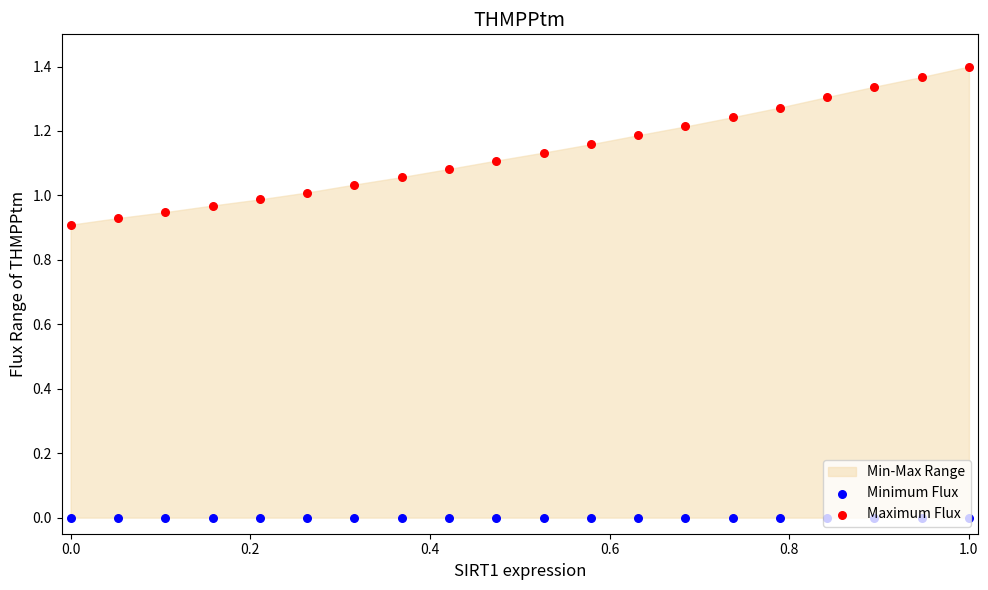

Is the value of Minimum Flux at −0.2 greater than the value of Maximum Flux at 18?

No